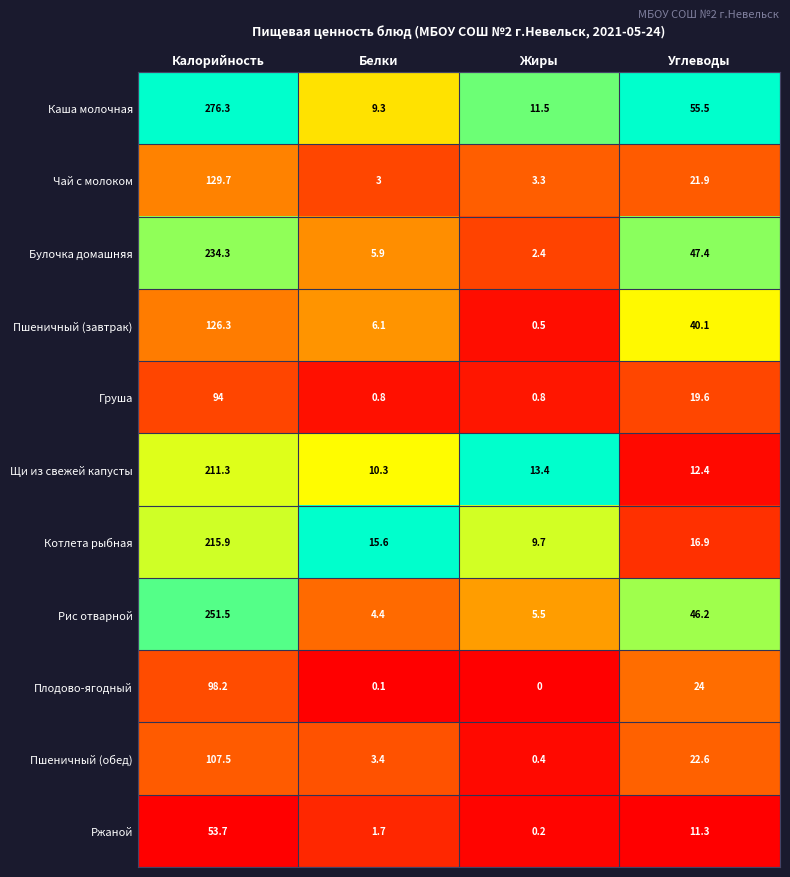

What is the difference between the maximum and minimum values in the Пшеничный (завтрак) series?

125.8